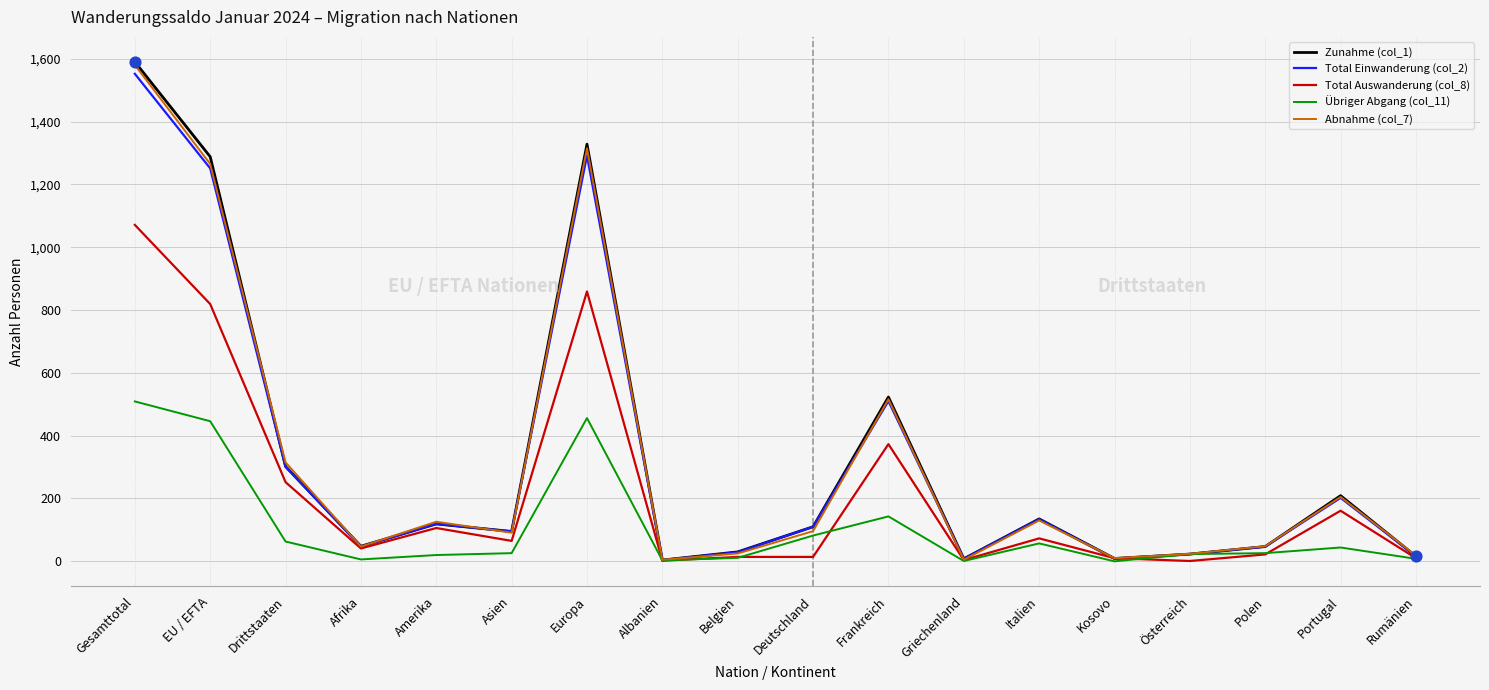

Is the value of Total Einwanderung (col_2) at Amerika greater than the value of Zunahme (col_1) at Belgien?

Yes